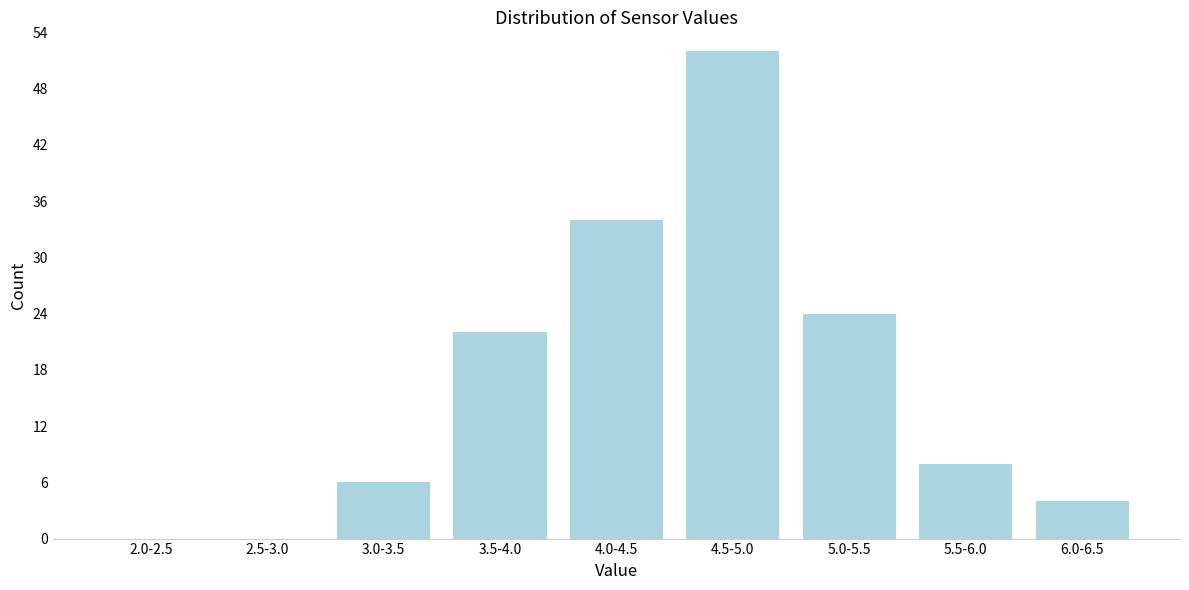

Reading left to right, what are all the values shown in this chart?

2.0-2.5=0	2.5-3.0=0	3.0-3.5=6	3.5-4.0=22	4.0-4.5=34	4.5-5.0=52	5.0-5.5=24	5.5-6.0=8	6.0-6.5=4